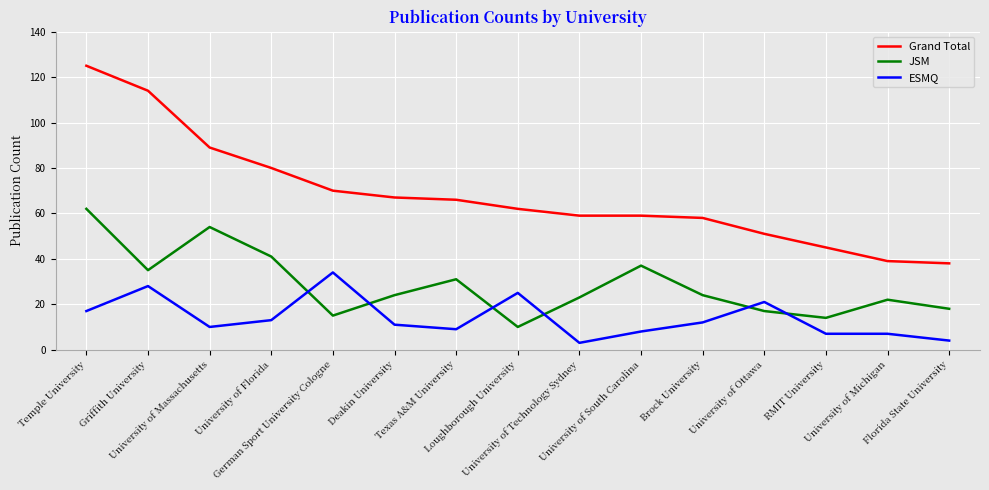

Which series has the widest spread of values?

Grand Total